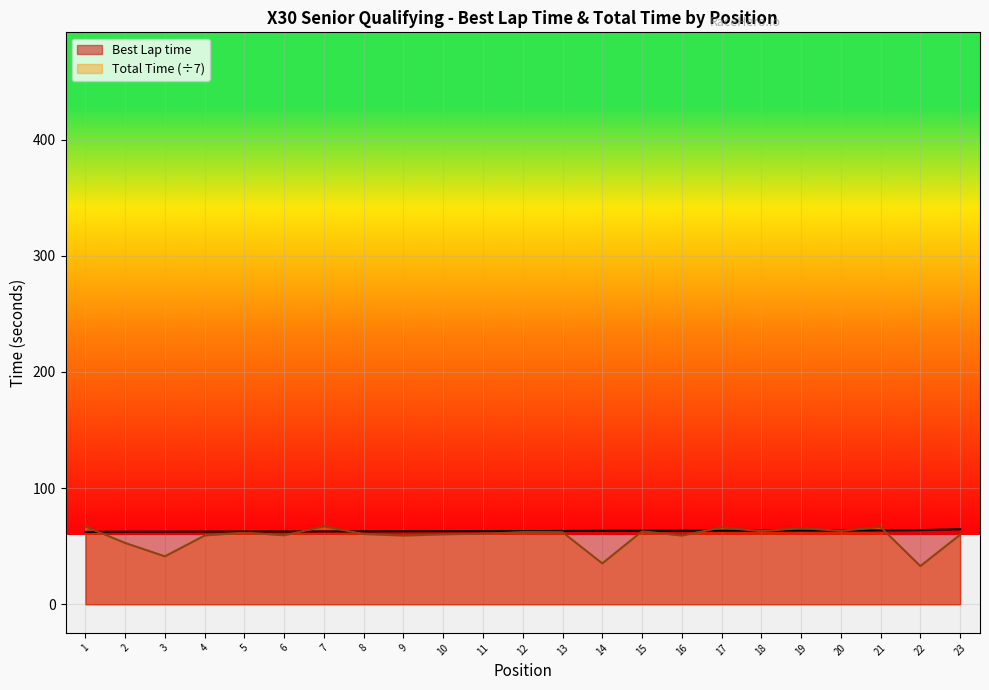

What is the maximum value shown in the chart?

67.0